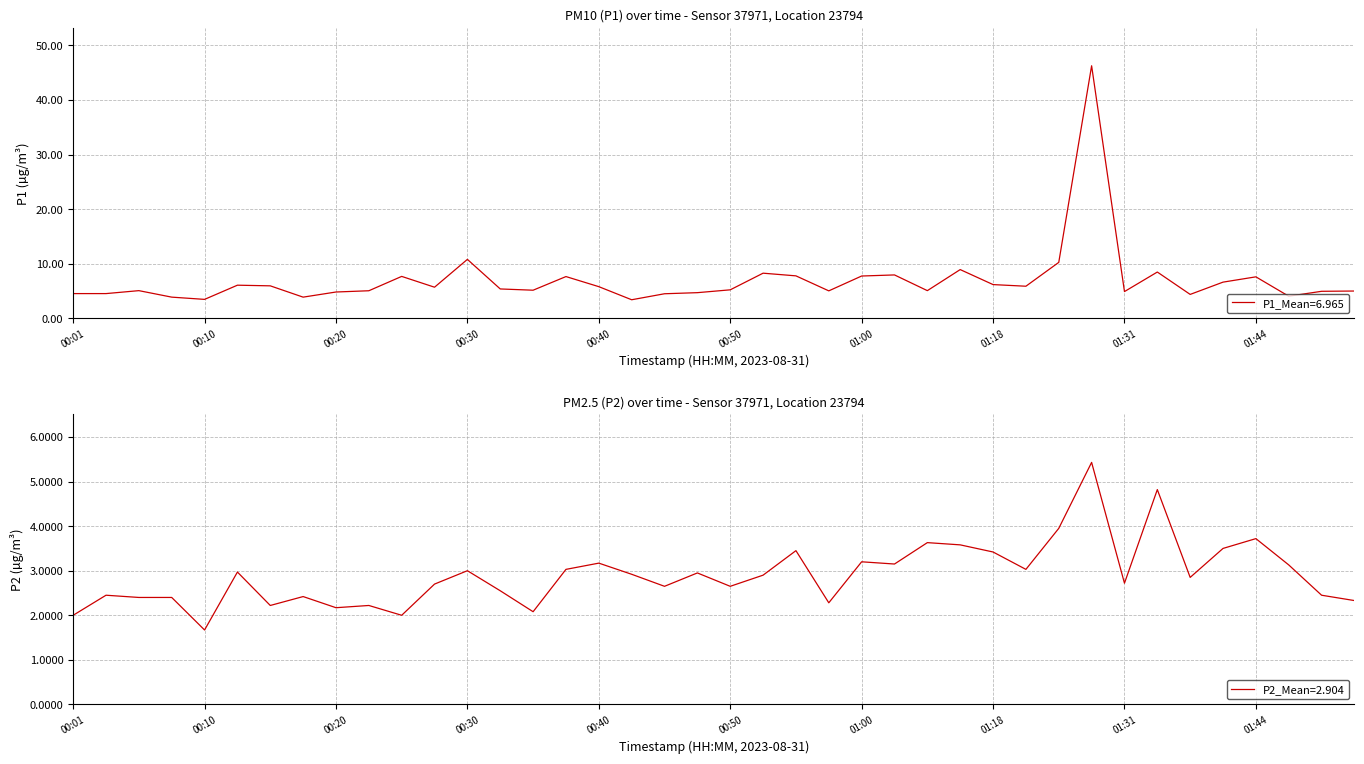

The value of P1 at 00:40 is 5.8. True or false?

True